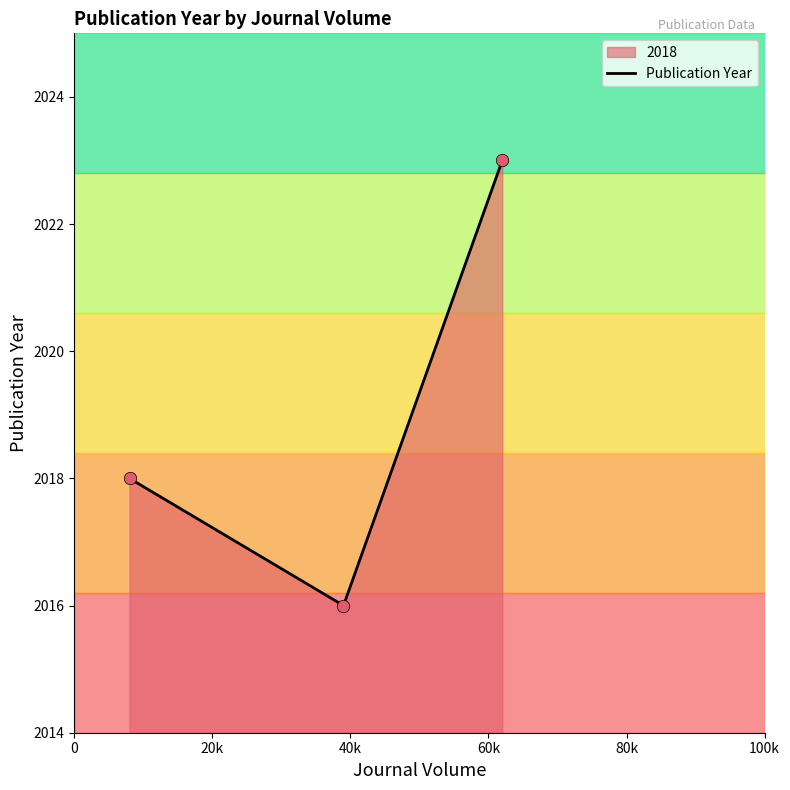

Which has a higher value, 39 or 8?

8